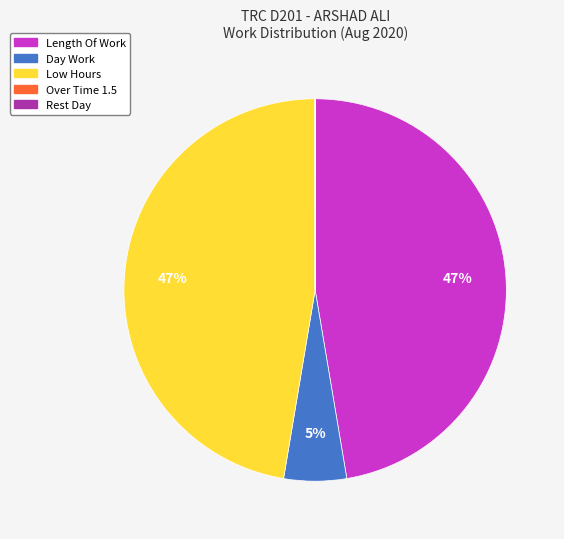

Does any single category account for the majority?

No